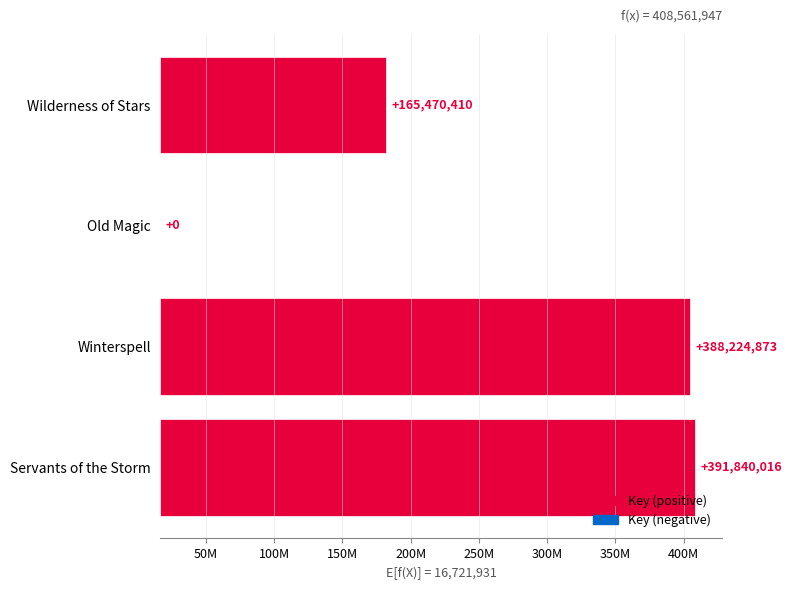

The value at 50M is 212257058. True or false?

False